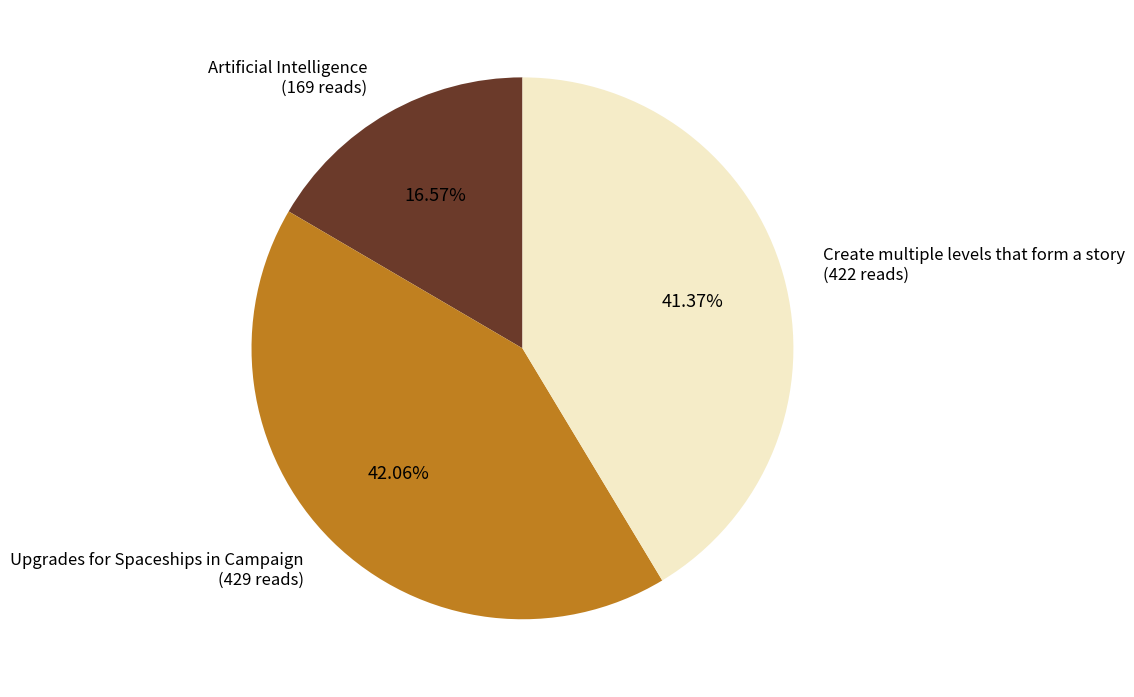

What is the total percentage of Upgrades for Spaceships in Campaign and Artificial Intelligence?

58.6%